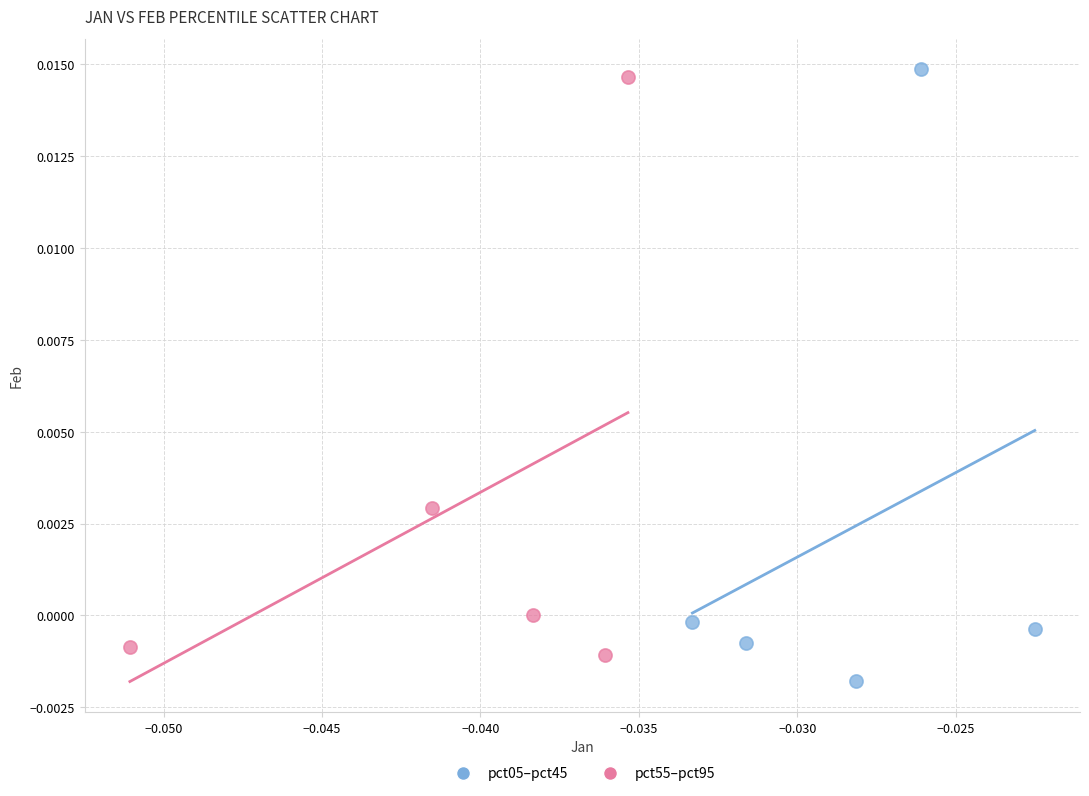

What are all the series names shown in the legend?

pct05–pct45, pct55–pct95